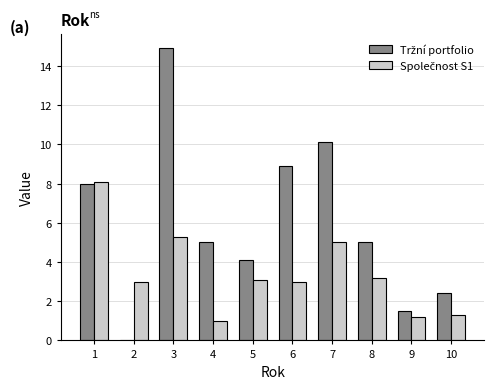

What is the total value across all series at 8?

8.2